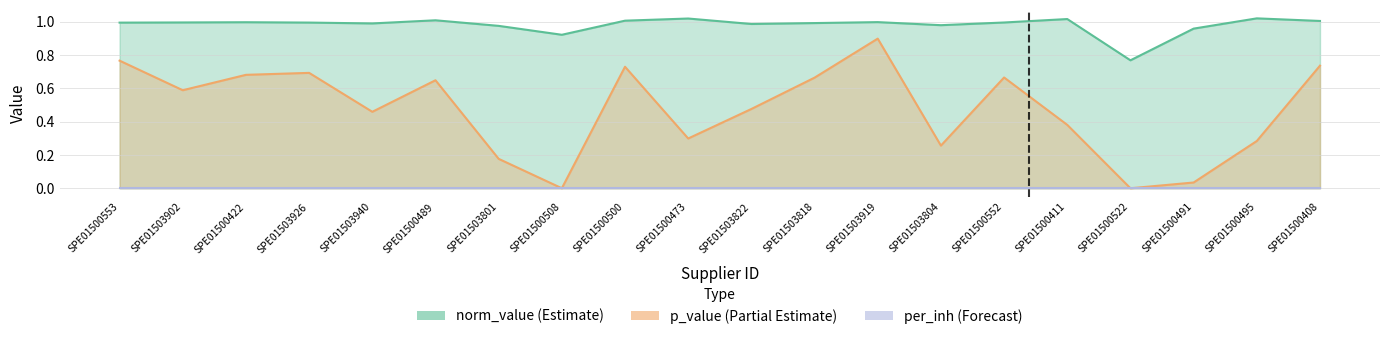

True or false: p_value has more than 2 points higher than both neighbors.

True